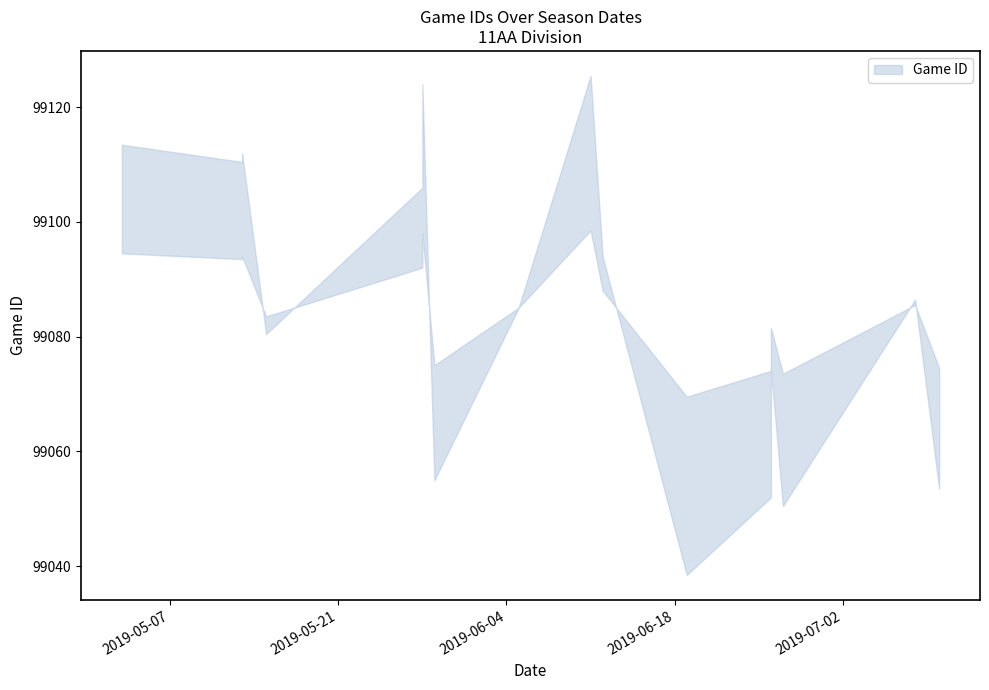

The chart shows a value of 99082 at 5/15/19. True or false?

True